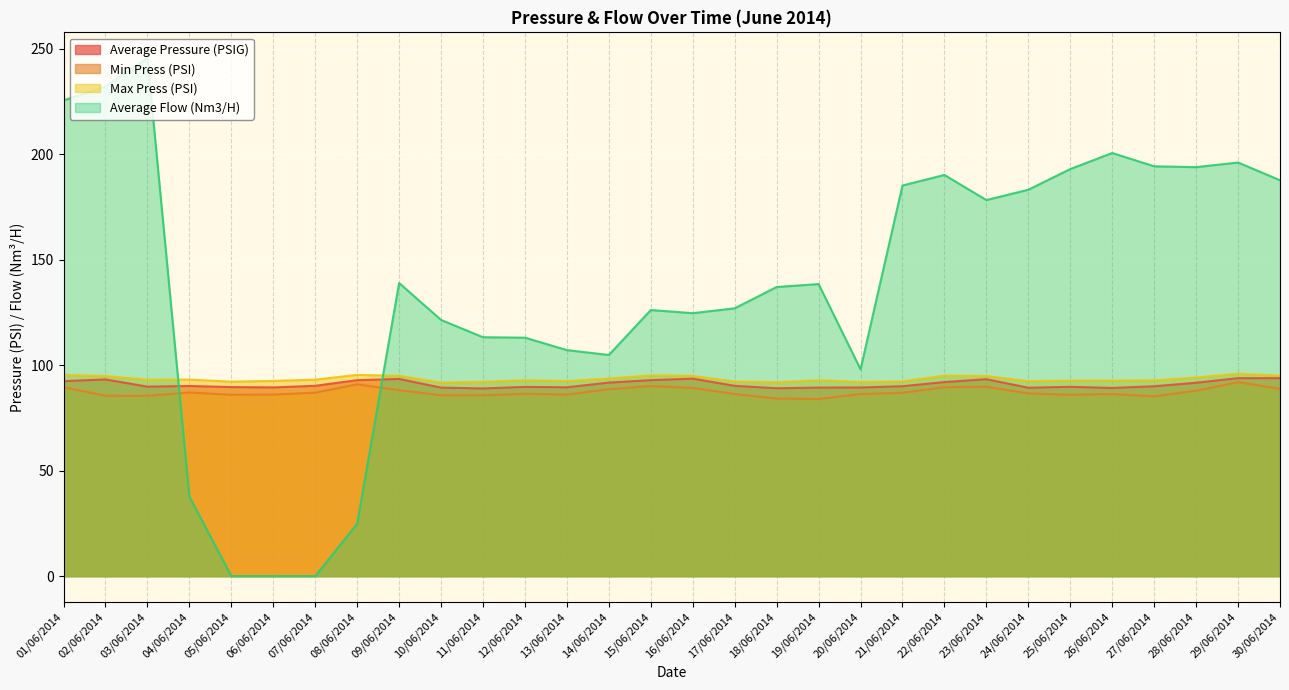

Which label corresponds to the smallest value in the chart?

05/06/2014